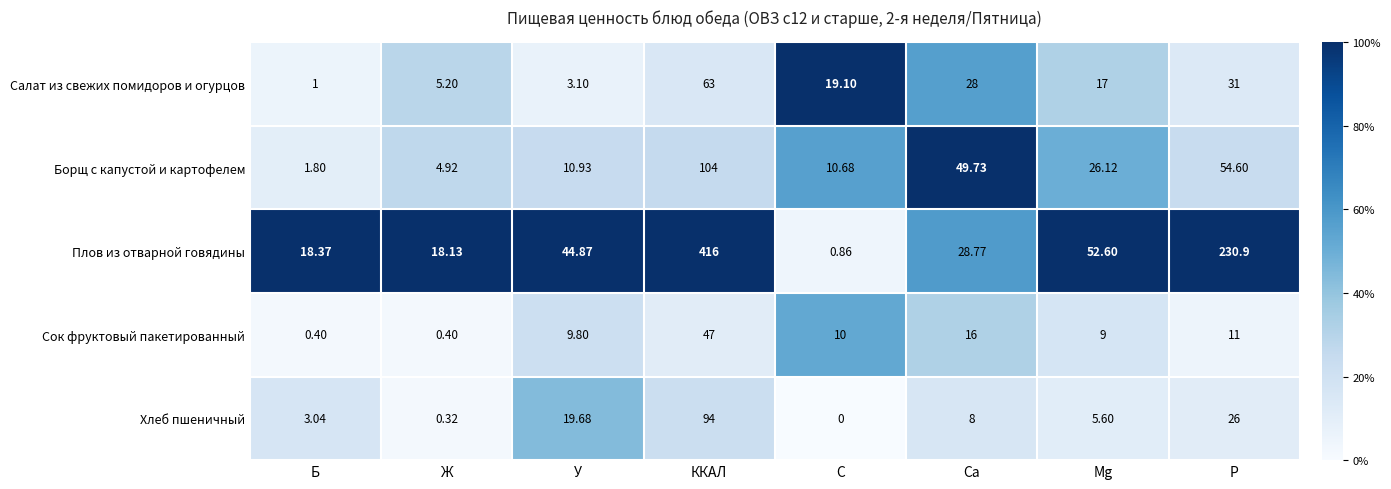

What is the total value across all series at C?

40.6